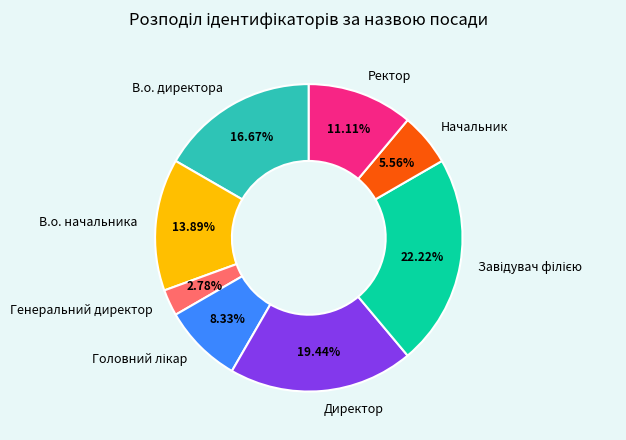

Is there a majority slice in this chart?

No